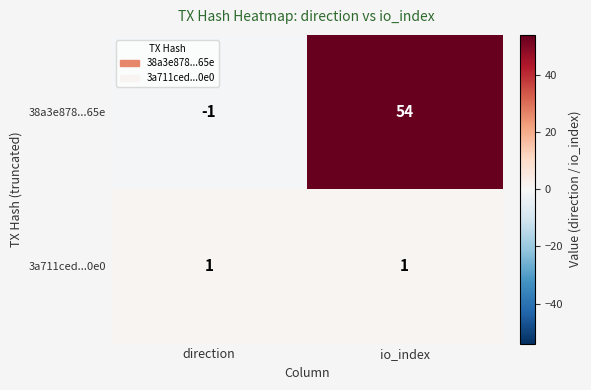

Which series has the widest spread of values?

38a3e878...65e